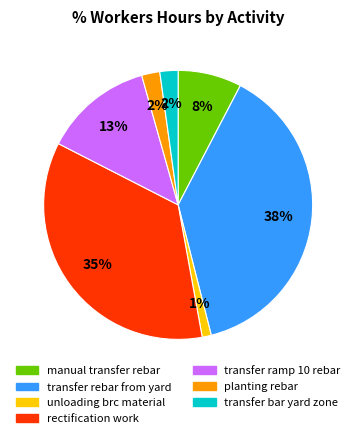

Between rectification work and transfer ramp 10 rebar, which is larger?

rectification work